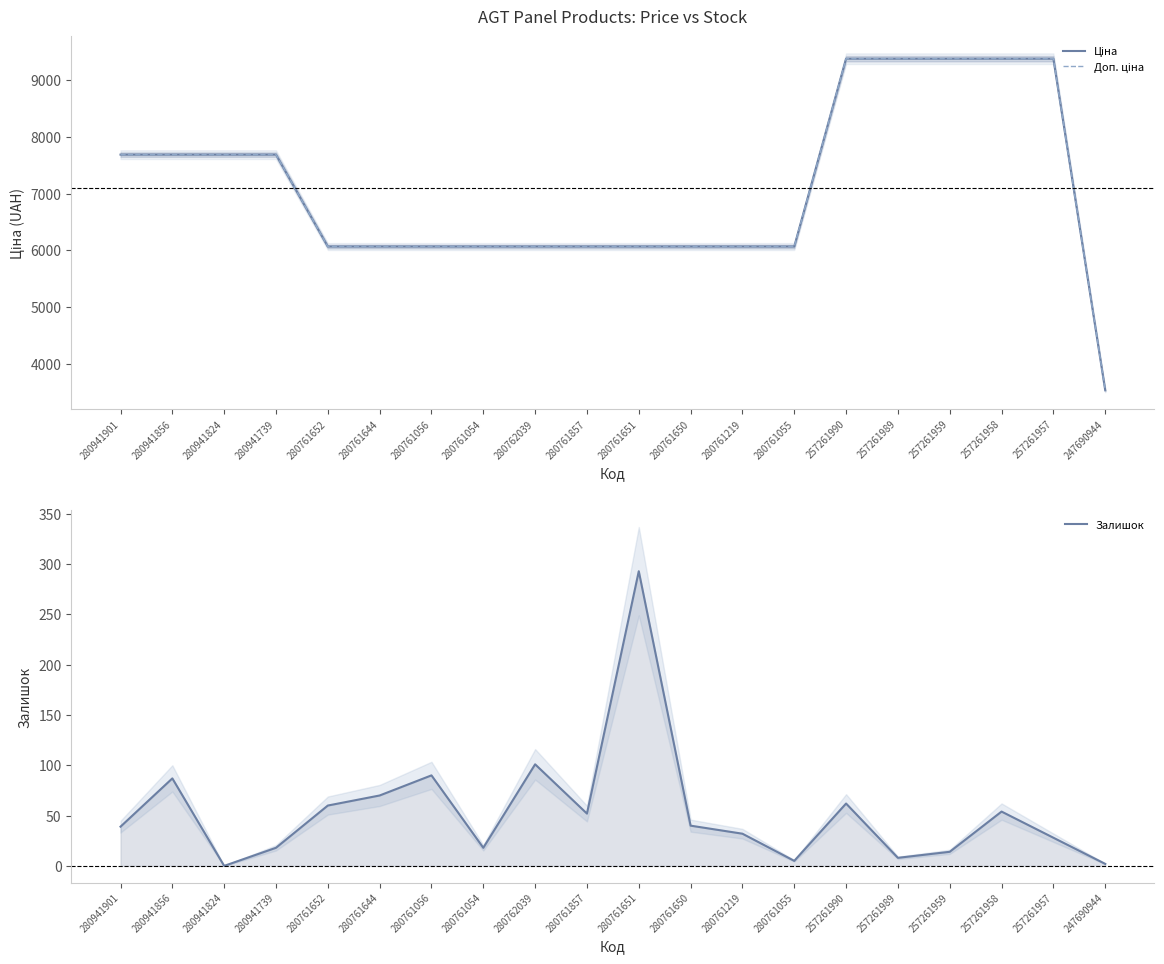

Does the chart have visible grid lines?

No